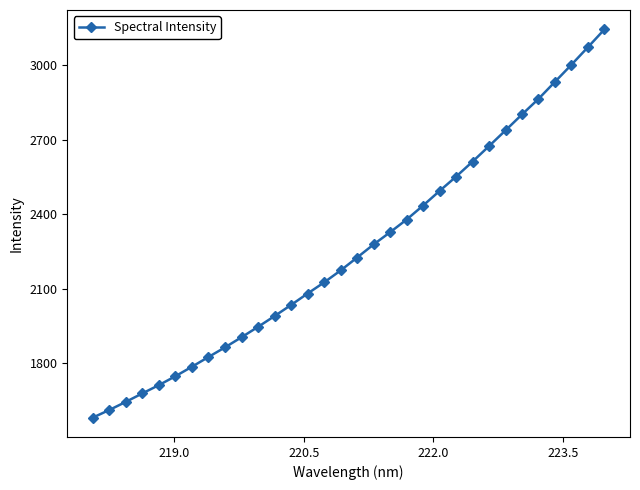

True or false: there are more than 2 points higher than both neighbors.

False